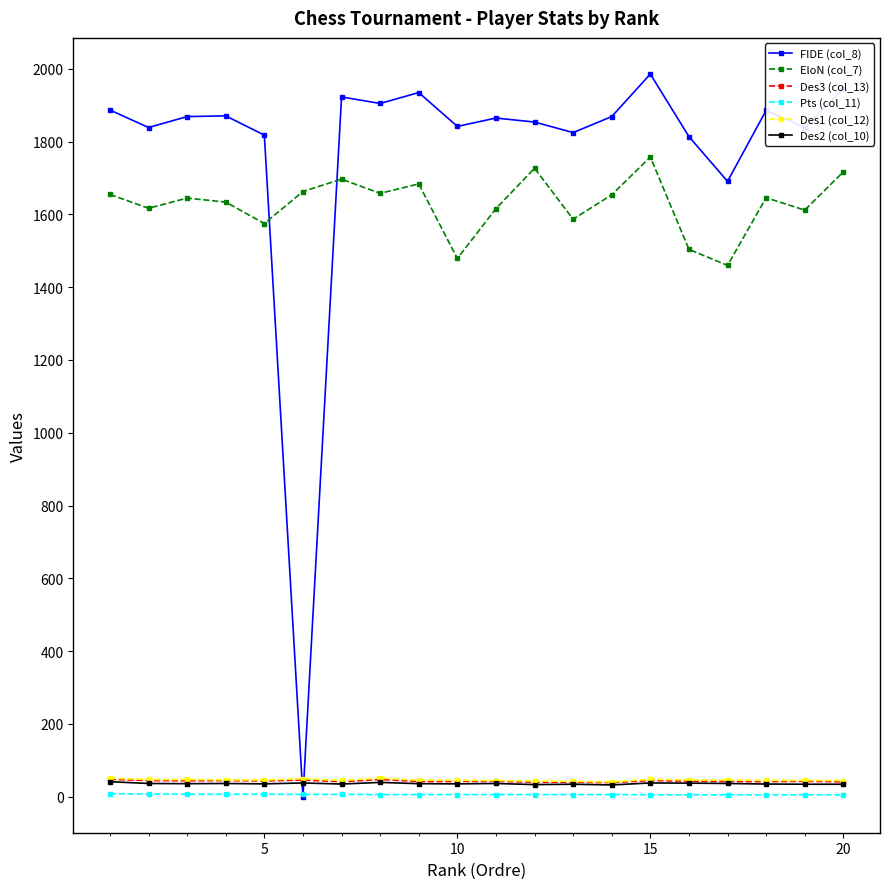

How many values in the FIDE (col_8) series are below 1869?

10